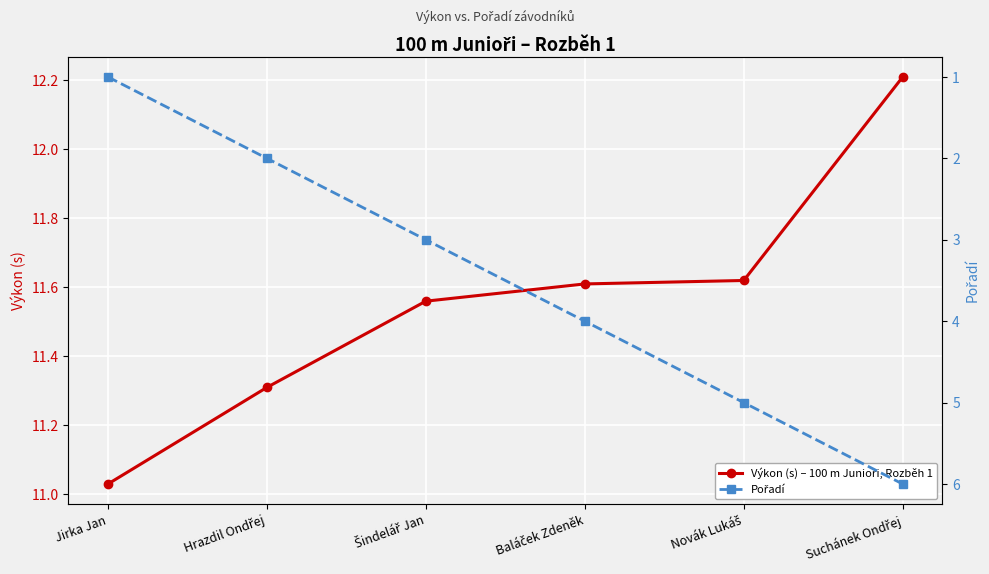

What is the greatest value displayed?

12.2